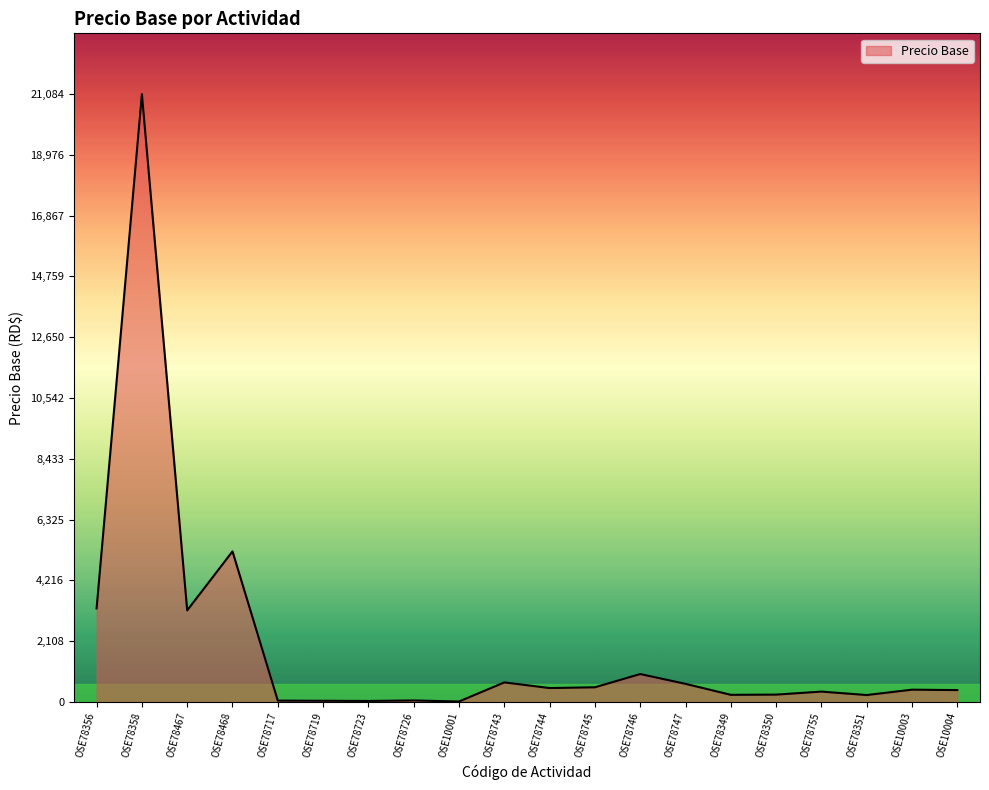

At which category does the data reach its first local valley?

OSE78467